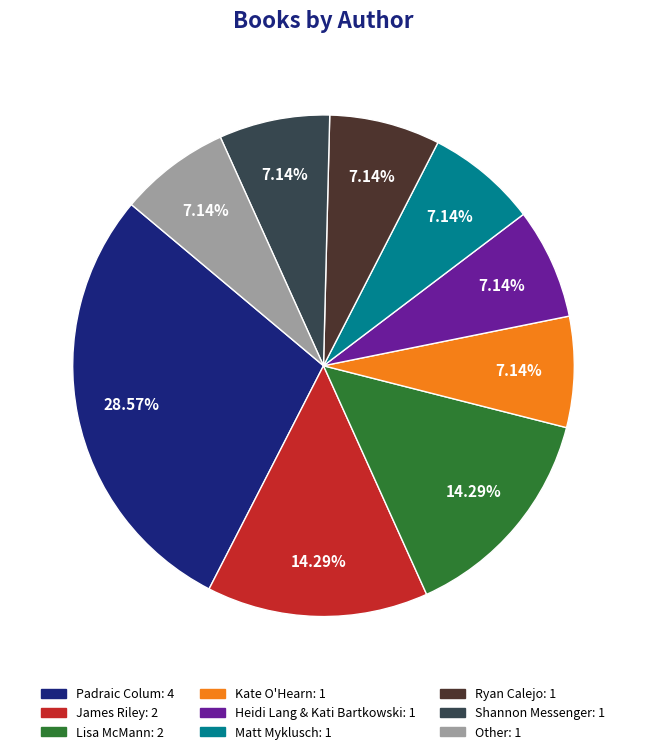

Is it true that Other is 1% of the pie?

False